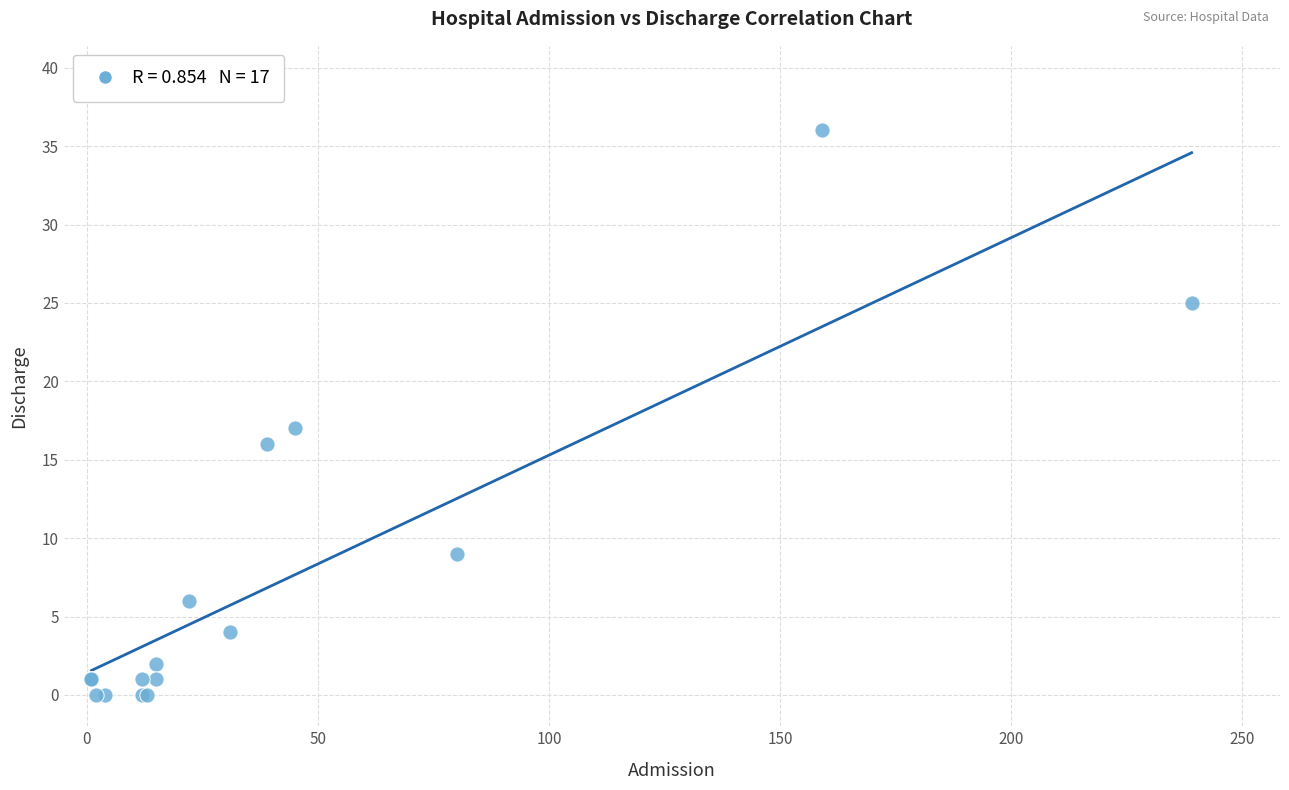

What Y value in the scatter plot is closest to 18?

17